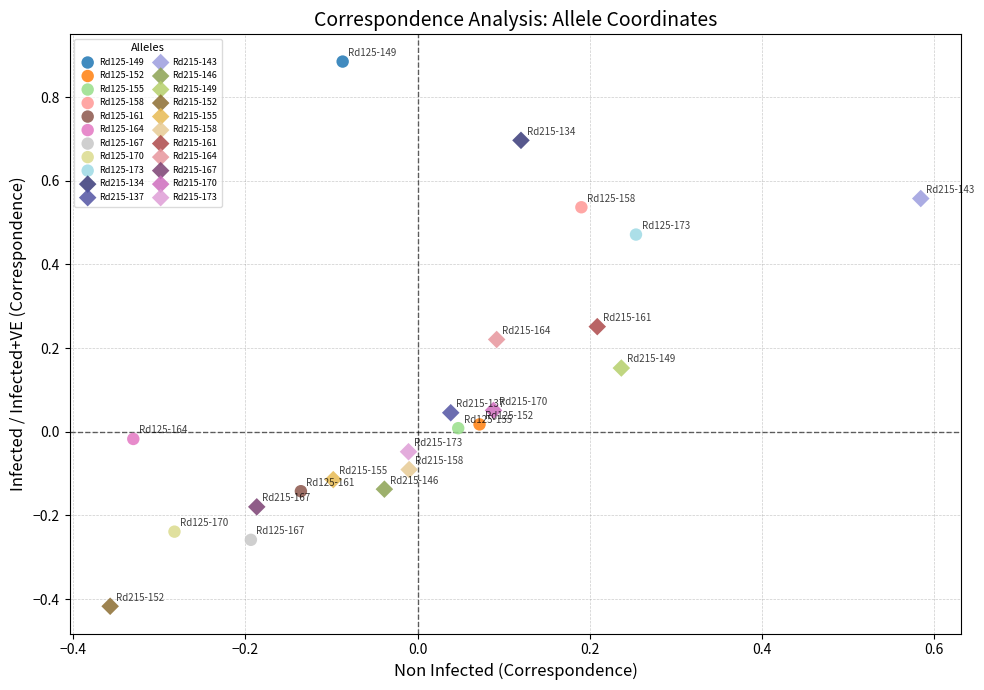

Which series contains the highest Y value?

Rd125-149